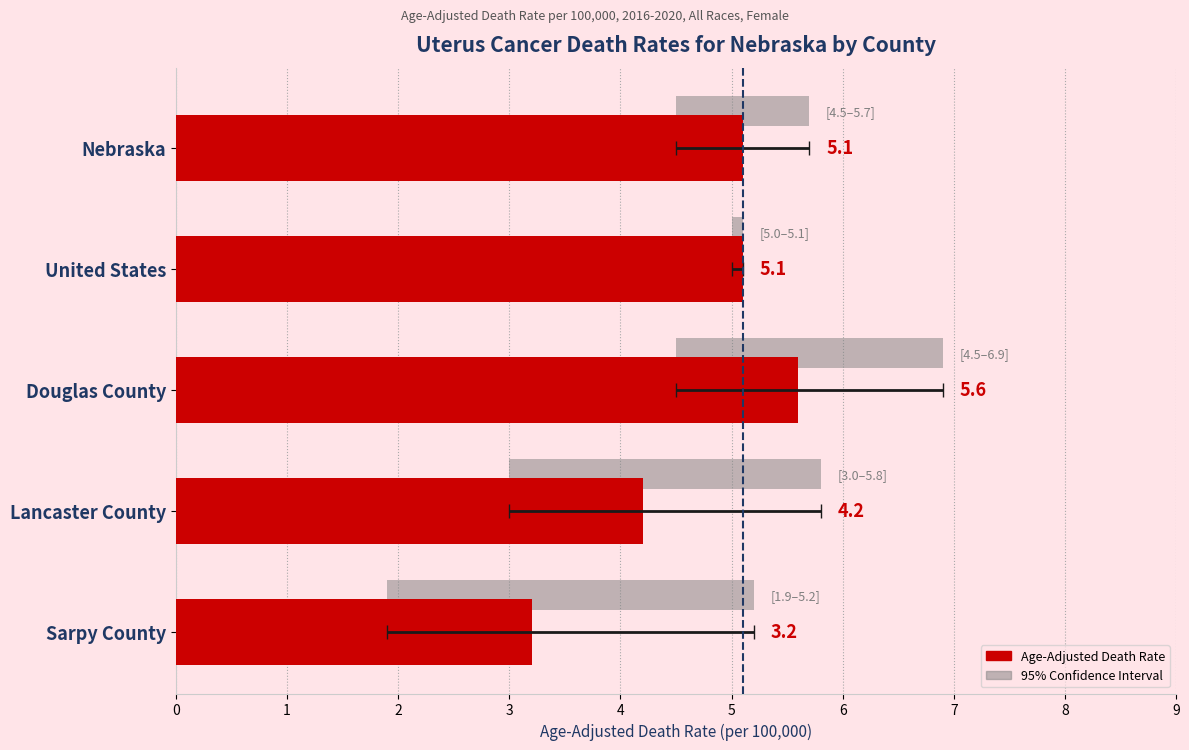

Which has a higher value, Sarpy County or Lancaster County?

Lancaster County